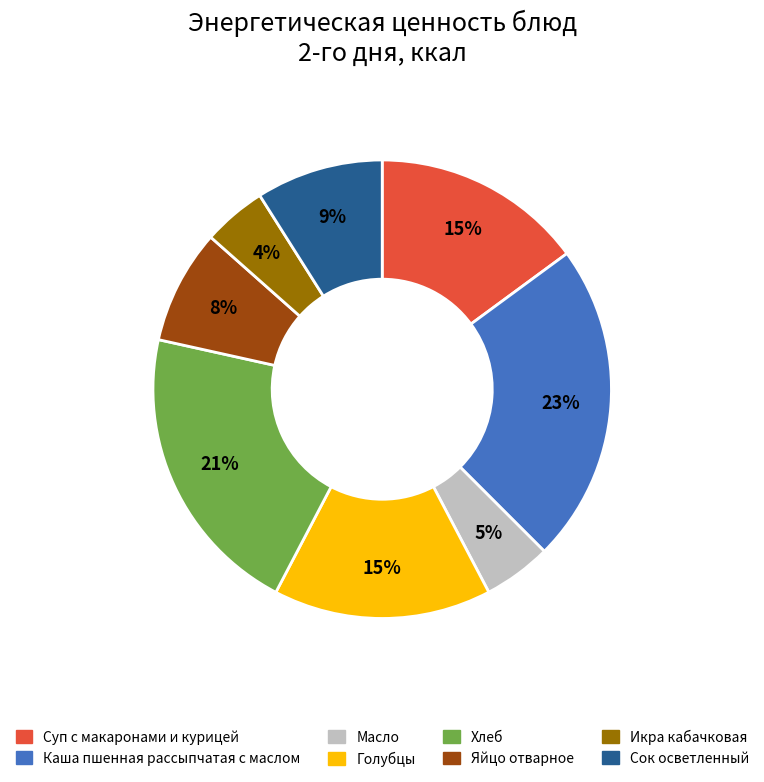

True or false: Каша пшенная рассыпчатая с маслом accounts for 23% of the total.

True